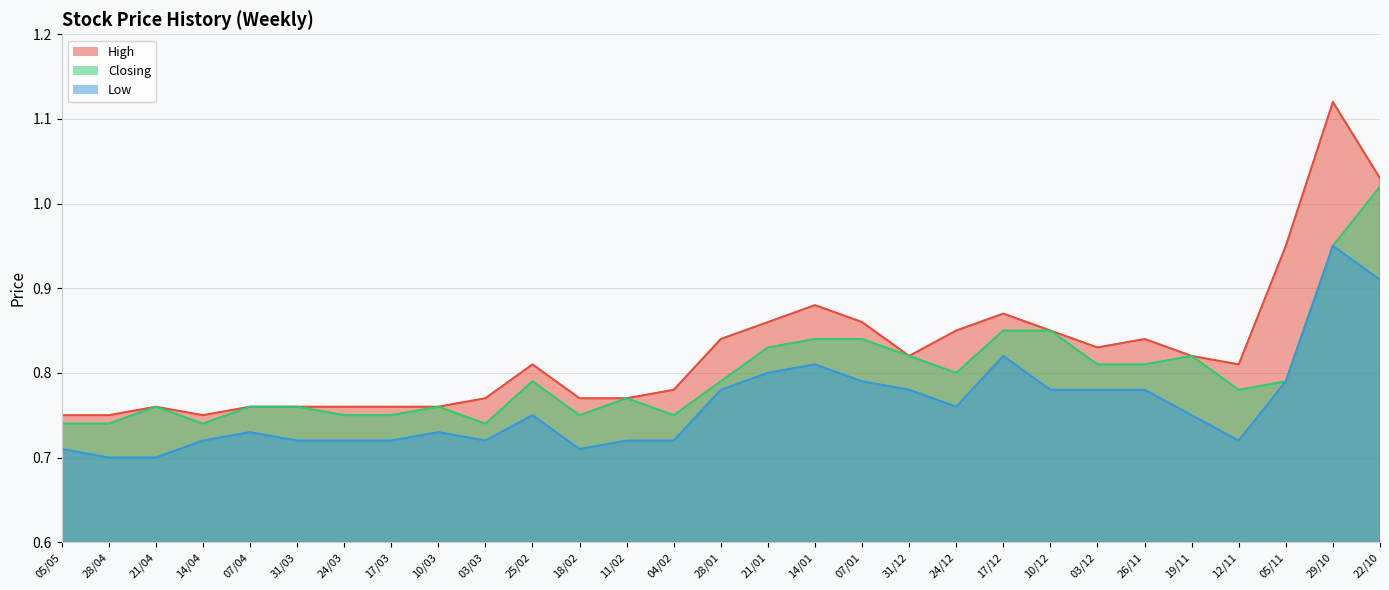

Where is the first local maximum for Low?

07/04